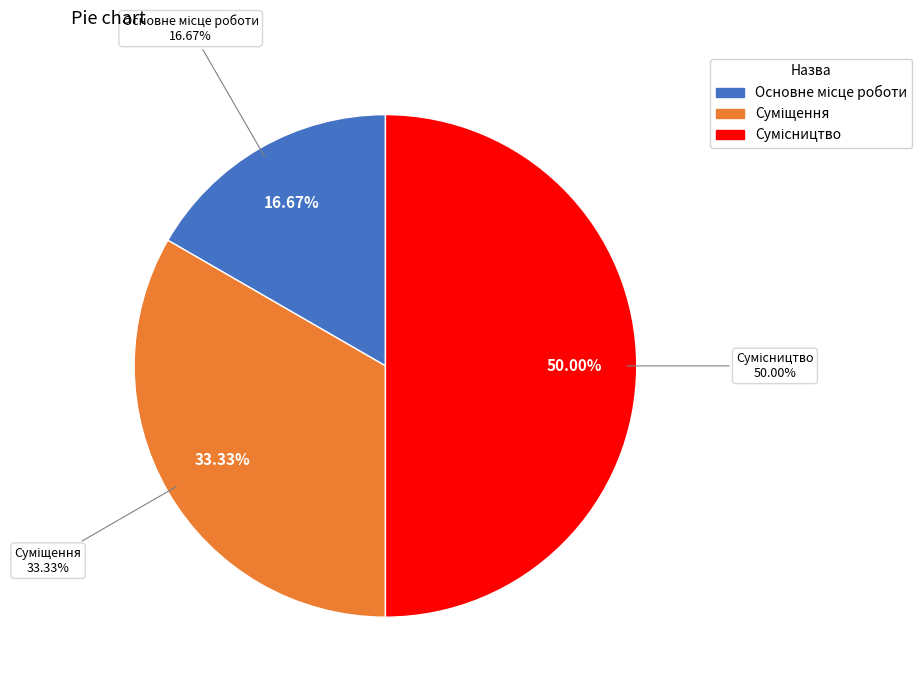

Which slice is the smallest?

Основне місце роботи